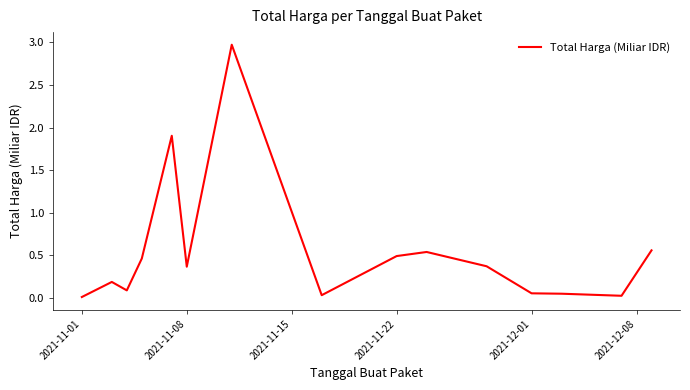

What is the greatest value displayed?

3.0